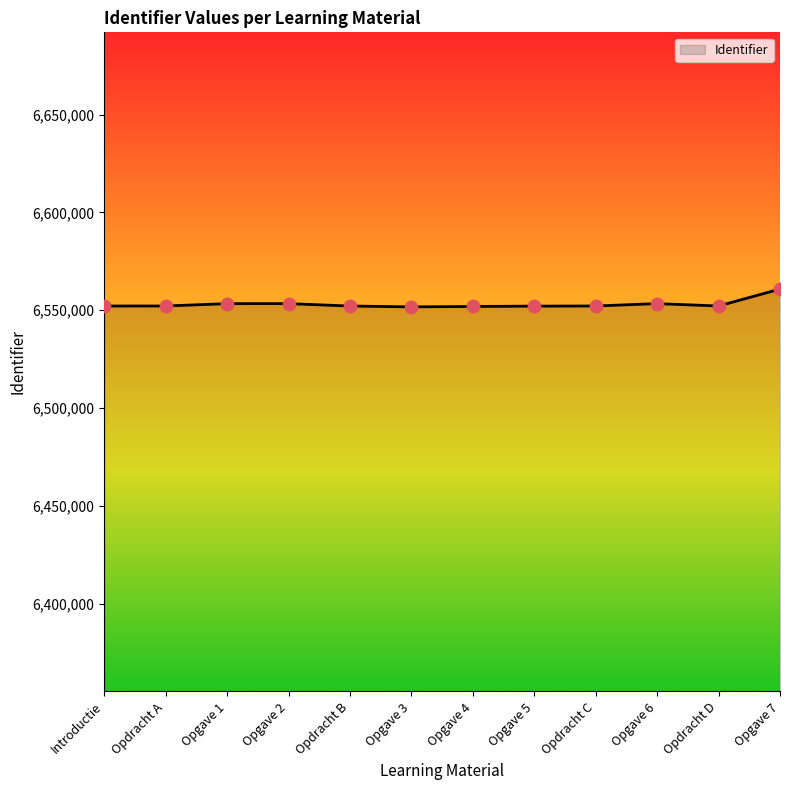

What is the ratio of the value at Opgave 6 to the value at Opgave 3?

1.0